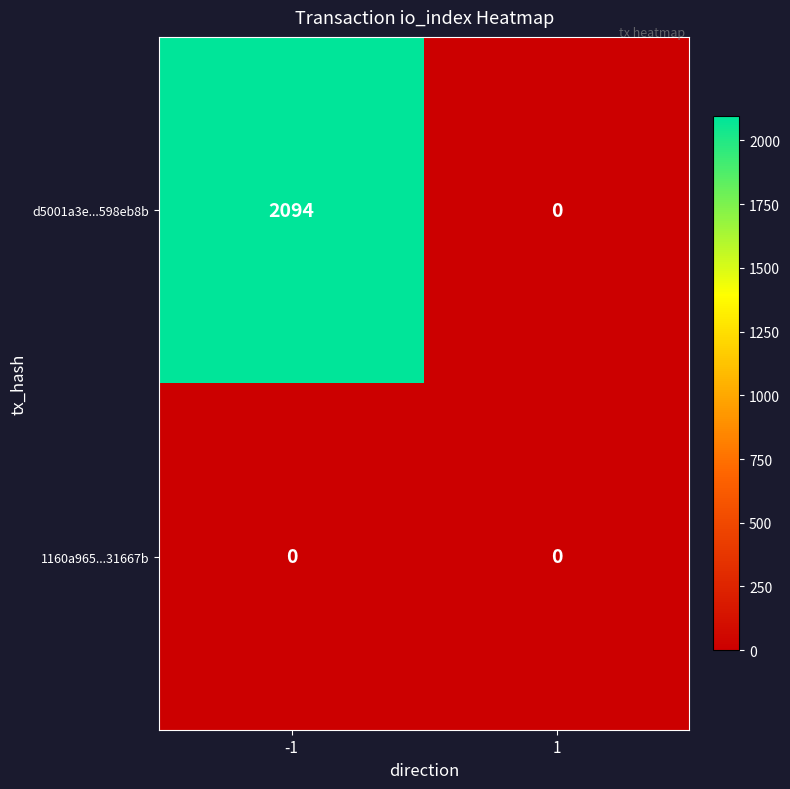

At which category is the sum across all series the highest?

-1